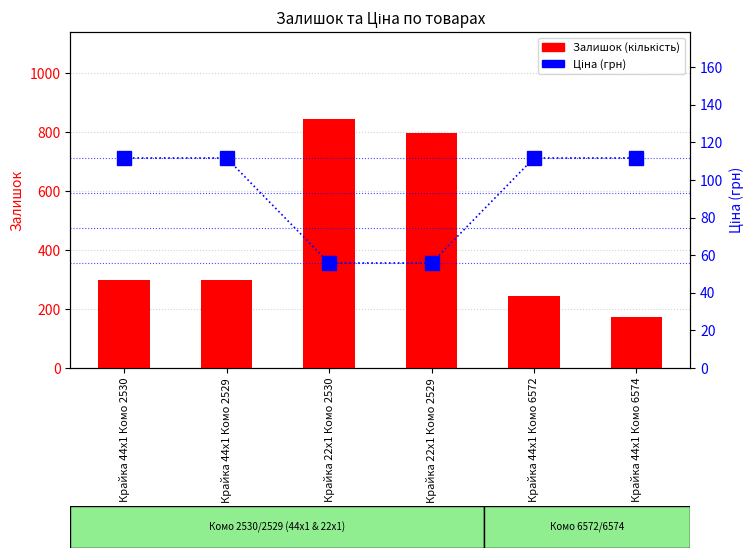

At which label does Ціна reach its peak?

Крайка 44x1 Комо 2530